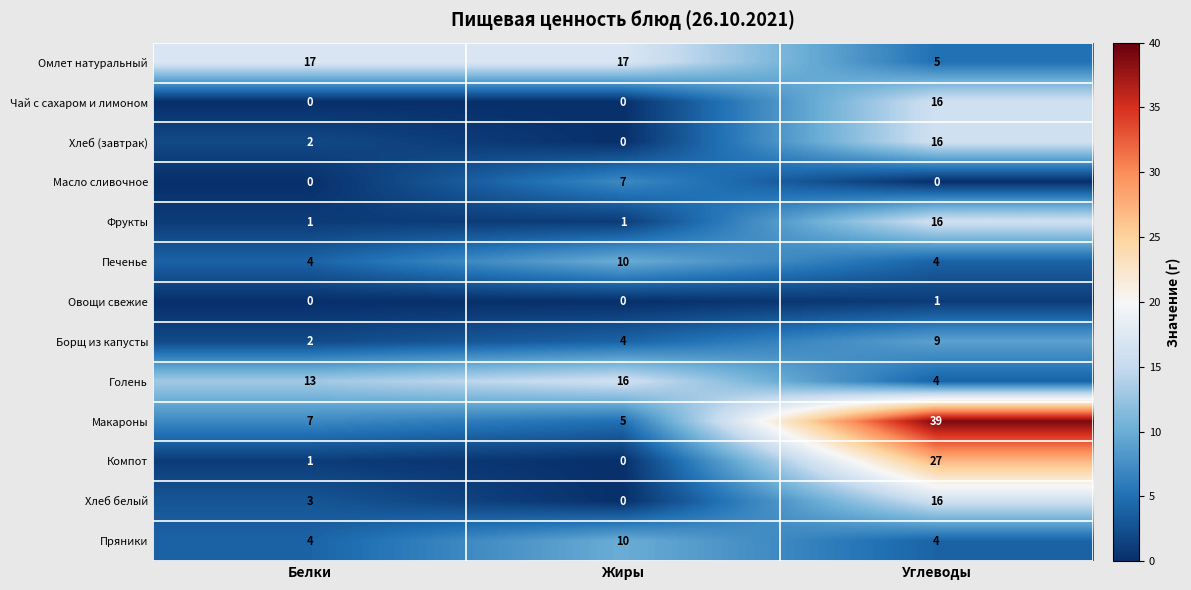

What is the sum of the Пряники values at Жиры and Углеводы?

14